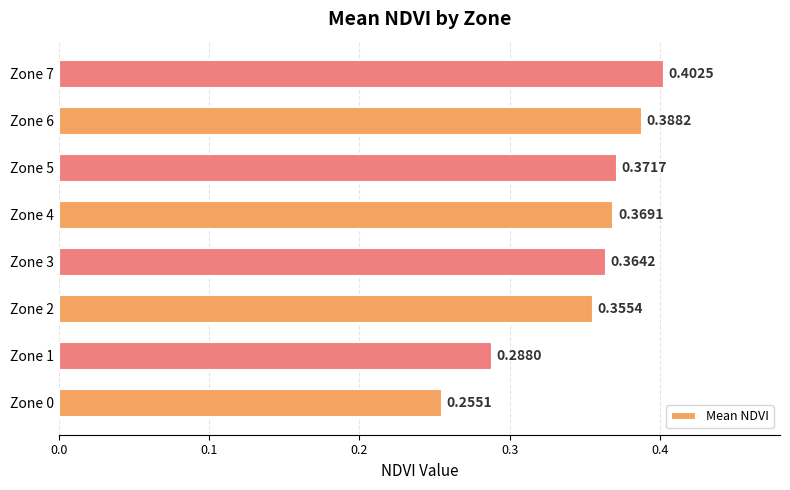

Which has a higher value, Zone 7 or Zone 4?

Zone 7